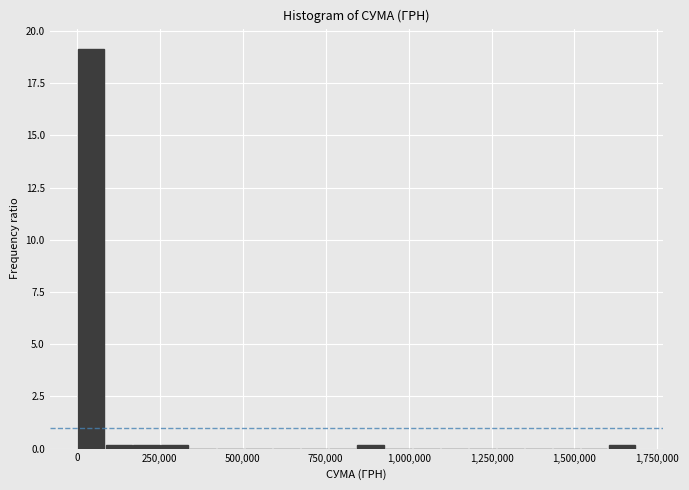

Around what value on the x-axis is the tallest bar? Give the approximate position of its centre, as read against the axis.

50000